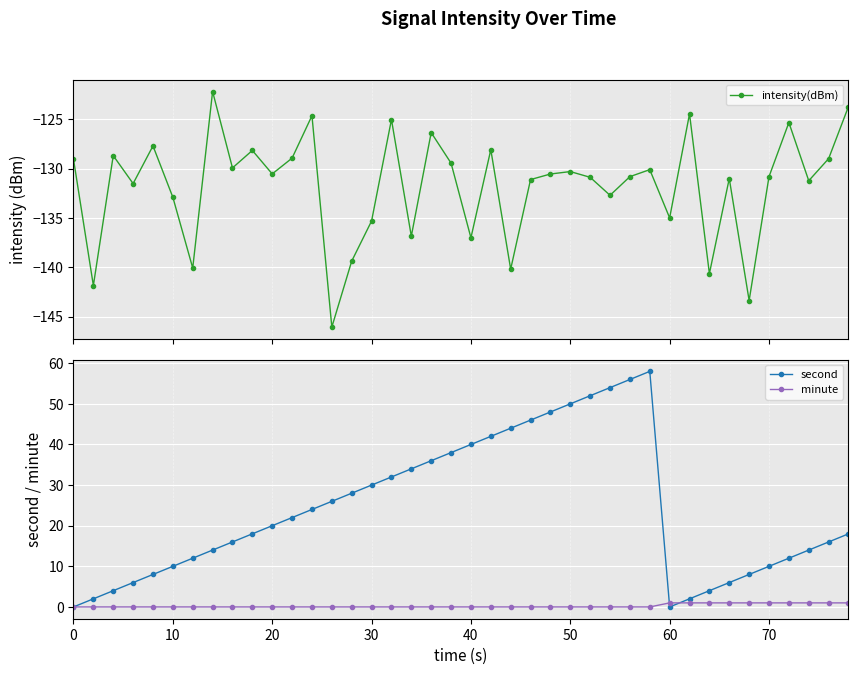

How many interior local peaks does the intensity(dBm) series have?

13